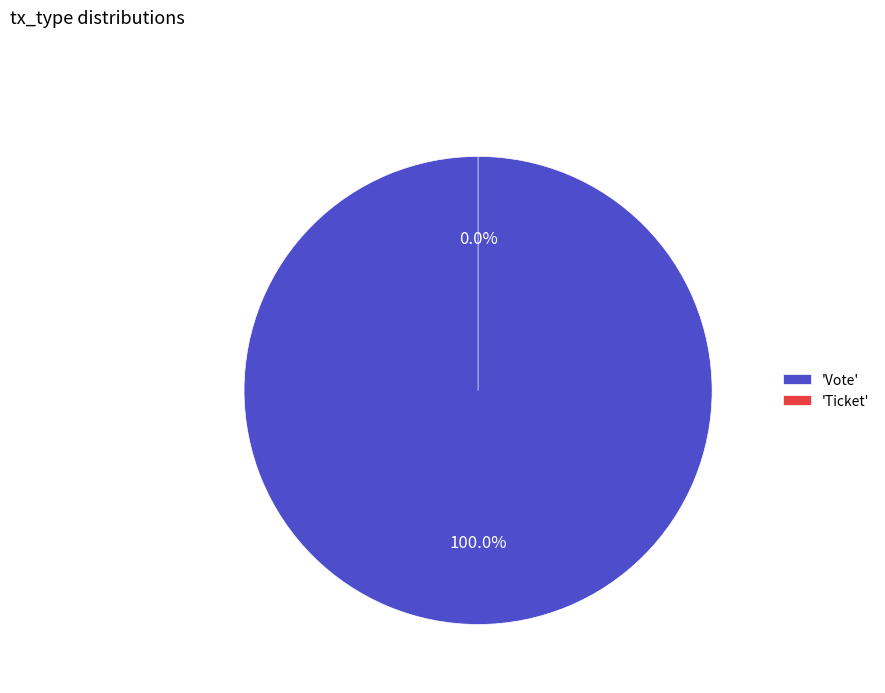

How many slices are in this pie chart?

2